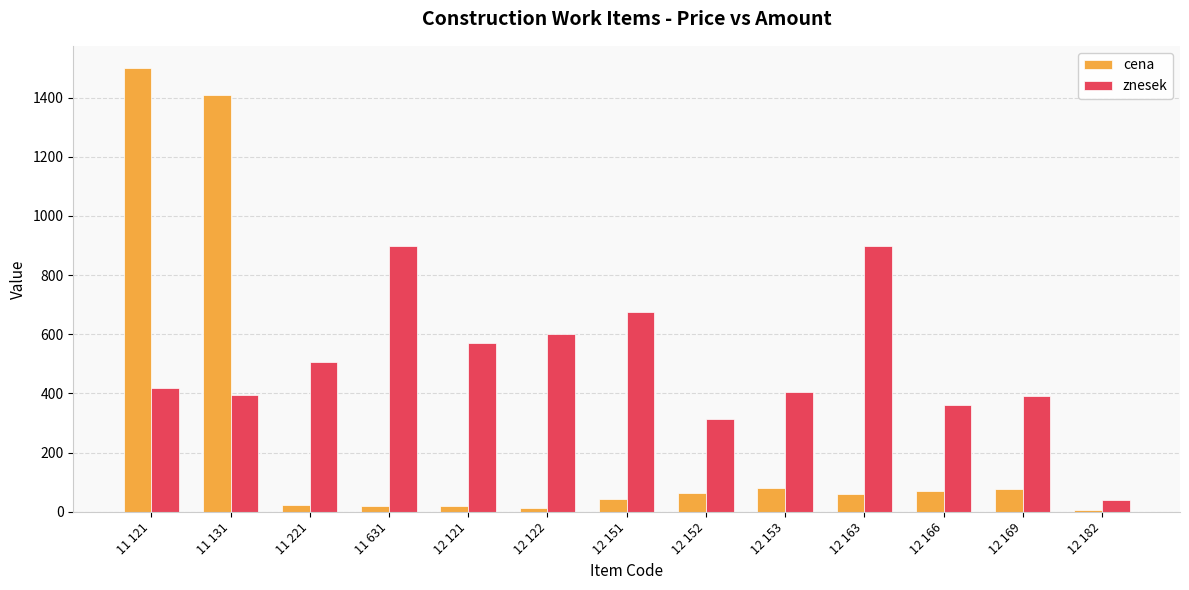

What is the difference between the maximum and minimum values in the cena series?

1495.0